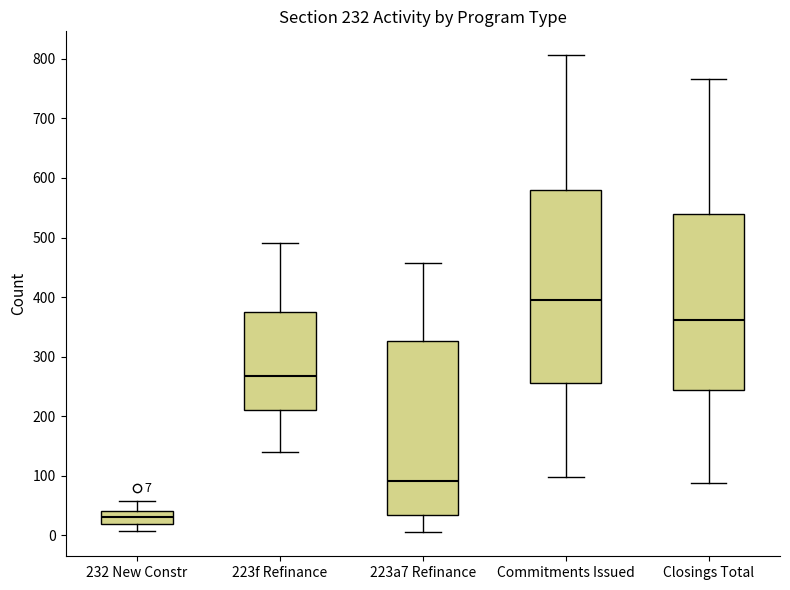

Which box has the highest median line?

Commitments Issued